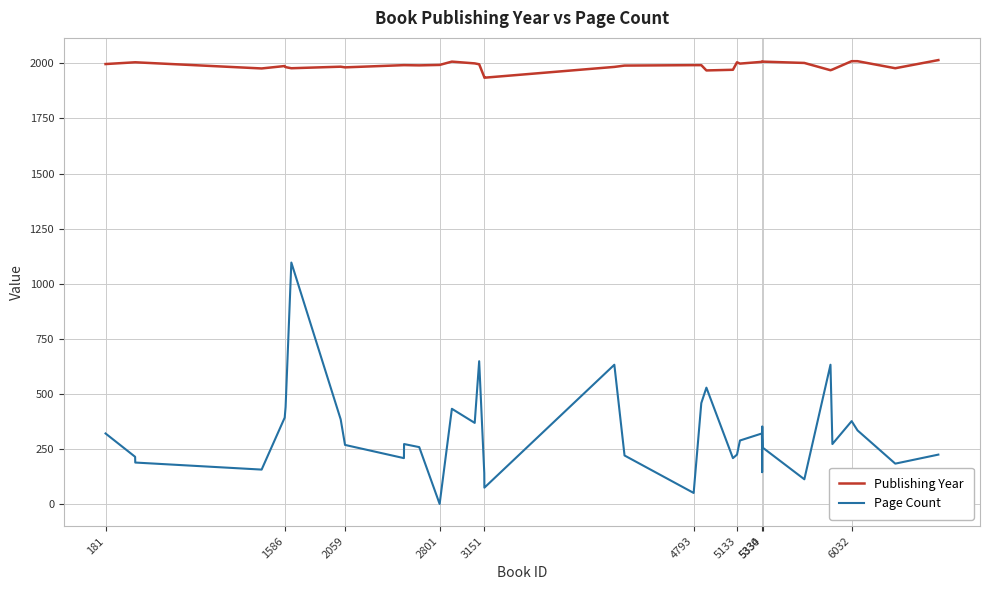

What is the greatest value displayed?

2015